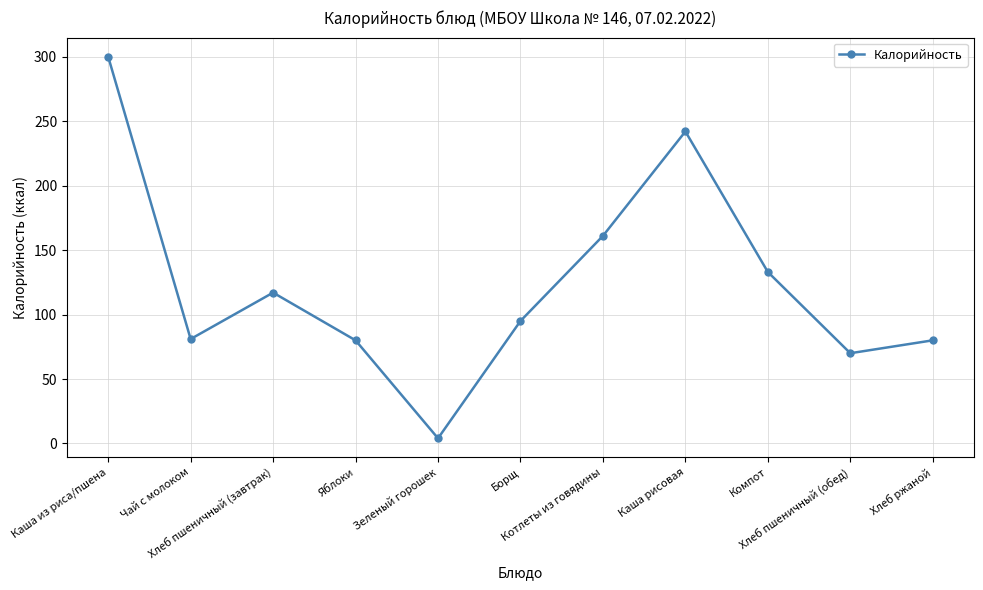

At which label does the data first exceed 95?

Каша из риса/пшена